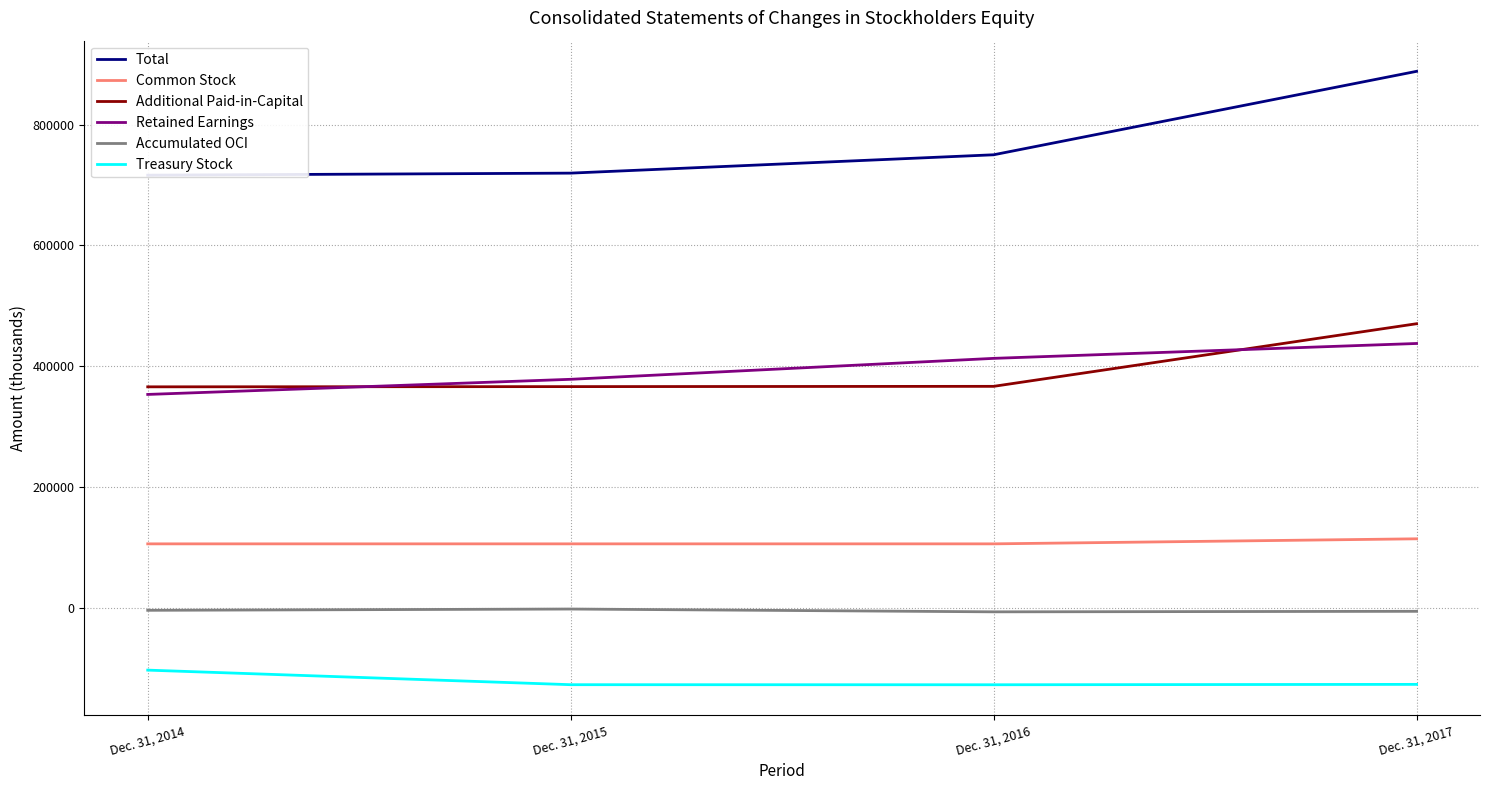

What is the average value of the Total series?

768437